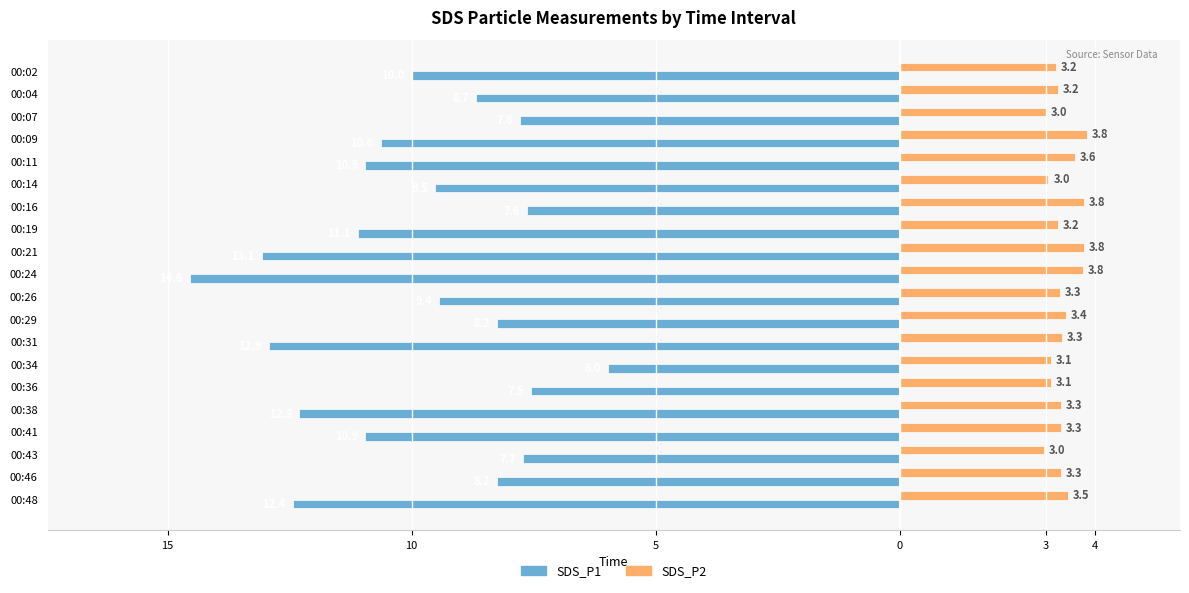

What are all the series names shown in the legend?

SDS_P1, SDS_P2